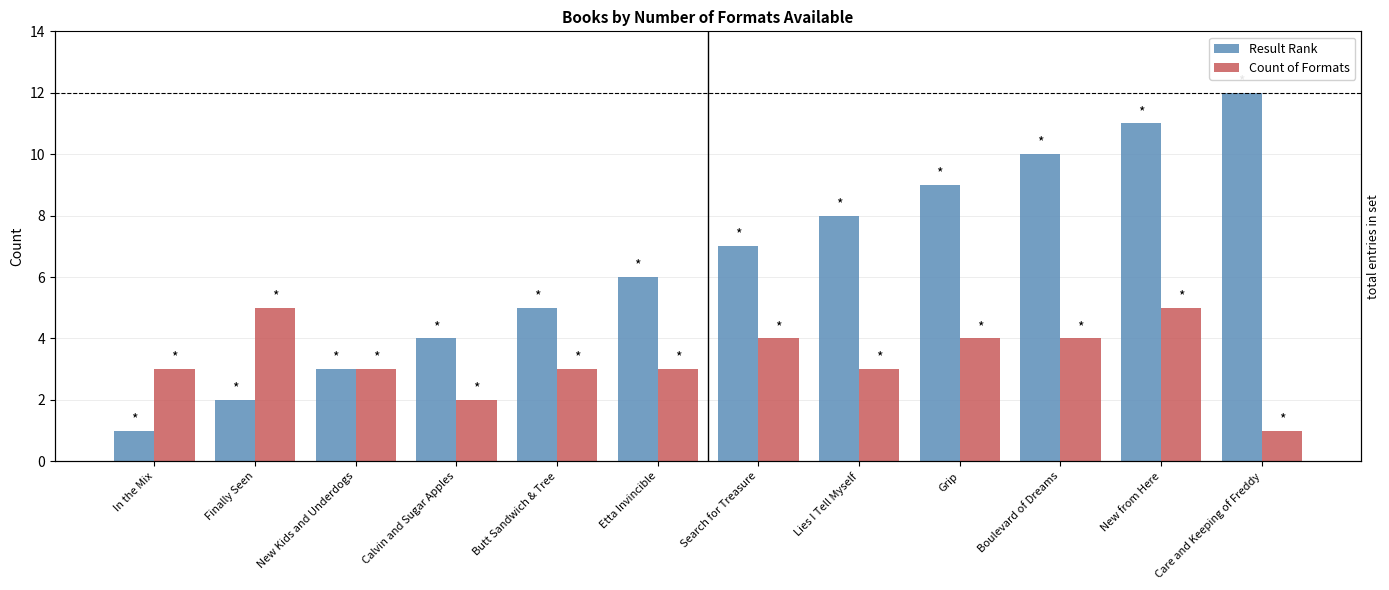

What is the value of the Count of Formats bar at the 3rd from the left?

3